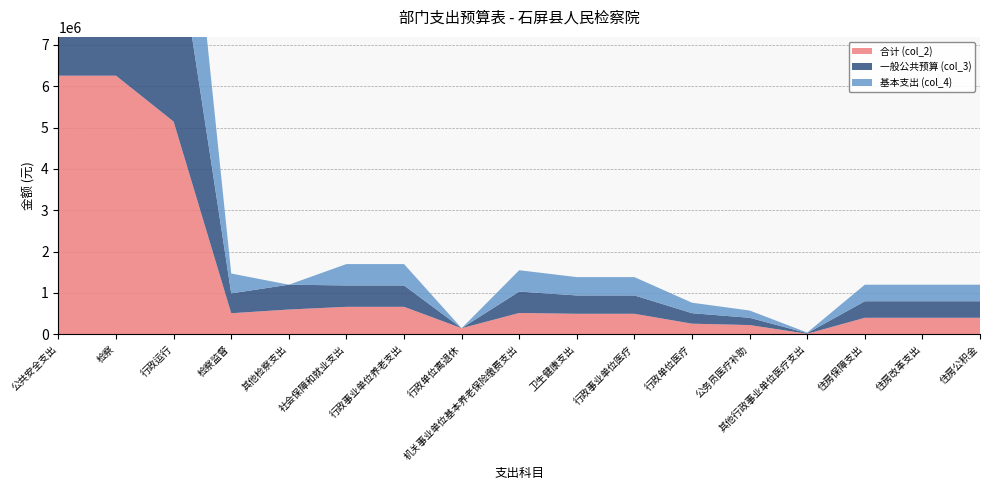

Reading left to right, transcribe all the data shown in this chart.

合计 (col_2): 公共安全支出=6252527.7	检察=6252527.7	行政运行=5142127.7	检察监督=510400.0	其他检察支出=600000.0	社会保障和就业支出=665462.7	行政事业单位养老支出=665462.7	行政单位离退休=148800.0	机关事业单位基本养老保险缴费支出=516662.7	卫生健康支出=496981.0	行政事业单位医疗=496981.0	行政单位医疗=257980.8	公务员医疗补助=224650.3	其他行政事业单位医疗支出=14350.0	住房保障支出=400000.0	住房改革支出=400000.0	住房公积金=400000.0
一般公共预算 (col_3): 公共安全支出=6035027.7	检察=6035027.7	行政运行=4955027.7	检察监督=480000.0	其他检察支出=600000.0	社会保障和就业支出=516662.7	行政事业单位养老支出=516662.7	行政单位离退休=0.0	机关事业单位基本养老保险缴费支出=516662.7	卫生健康支出=443381.0	行政事业单位医疗=443381.0	行政单位医疗=253280.8	公务员医疗补助=175750.3	其他行政事业单位医疗支出=14350.0	住房保障支出=400000.0	住房改革支出=400000.0	住房公积金=400000.0
基本支出 (col_4): 公共安全支出=5325027.7	检察=5325027.7	行政运行=4845027.7	检察监督=480000.0	其他检察支出=0.0	社会保障和就业支出=516662.7	行政事业单位养老支出=516662.7	行政单位离退休=0.0	机关事业单位基本养老保险缴费支出=516662.7	卫生健康支出=443381.0	行政事业单位医疗=443381.0	行政单位医疗=253280.8	公务员医疗补助=175750.3	其他行政事业单位医疗支出=14350.0	住房保障支出=400000.0	住房改革支出=400000.0	住房公积金=400000.0